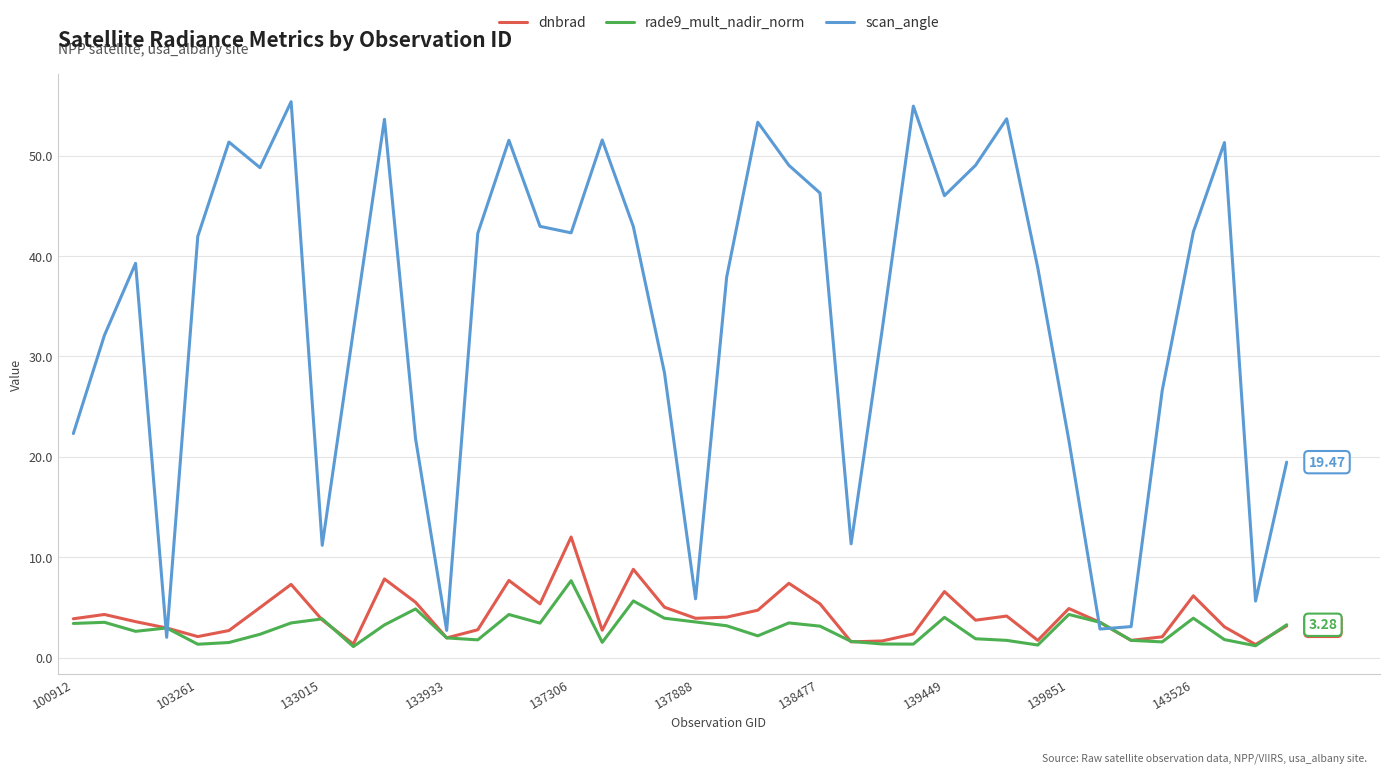

At how many categories does at least one series exceed 53?

5